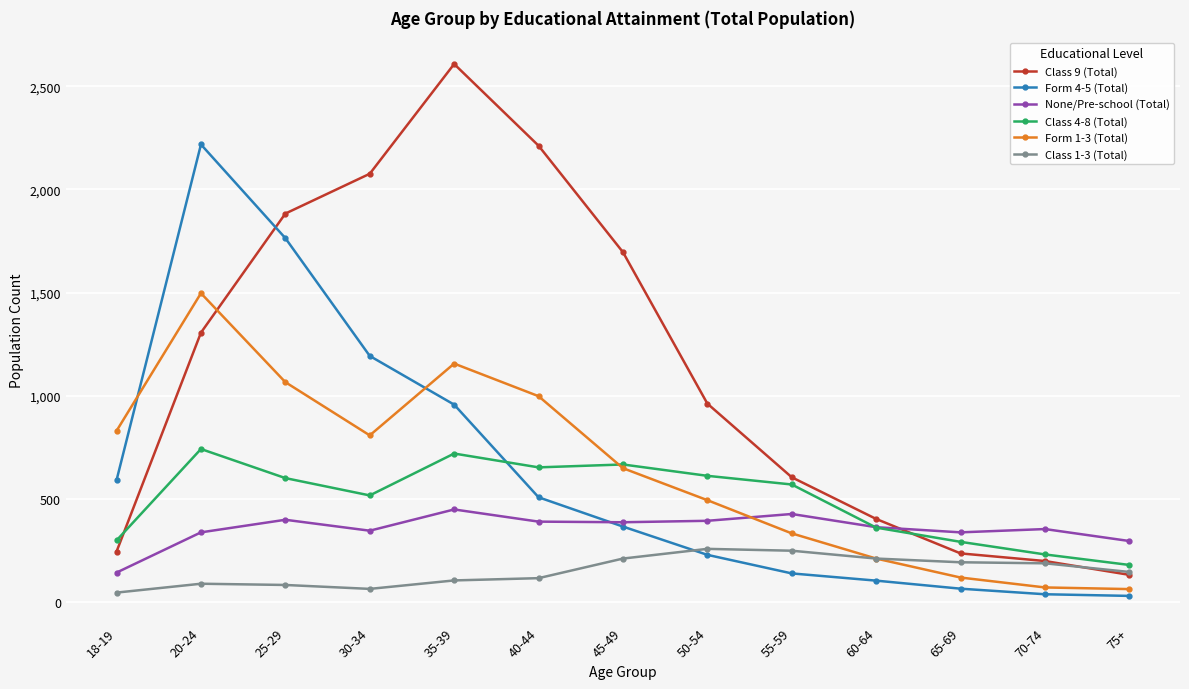

At which label does None/Pre-school (Total) reach its minimum?

18-19